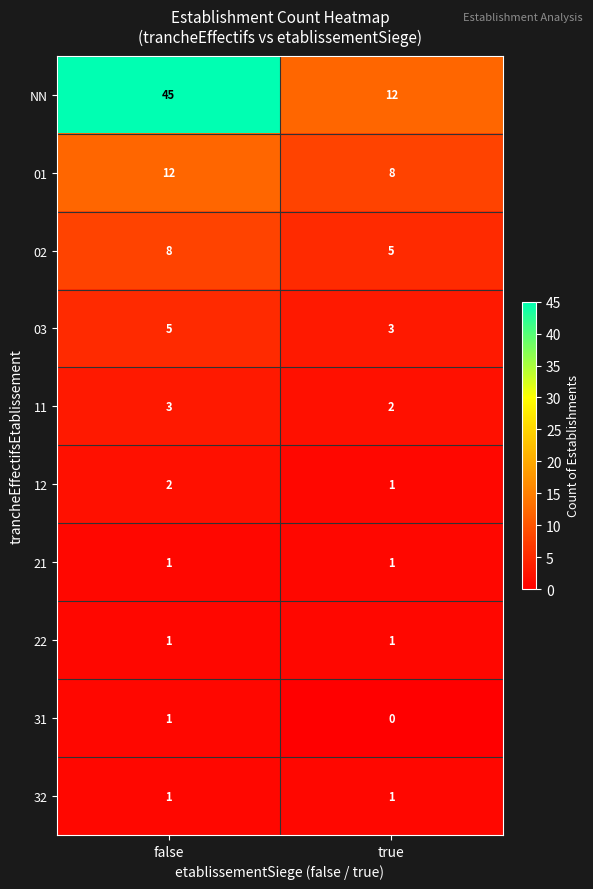

Which category has the highest value across all series?

false